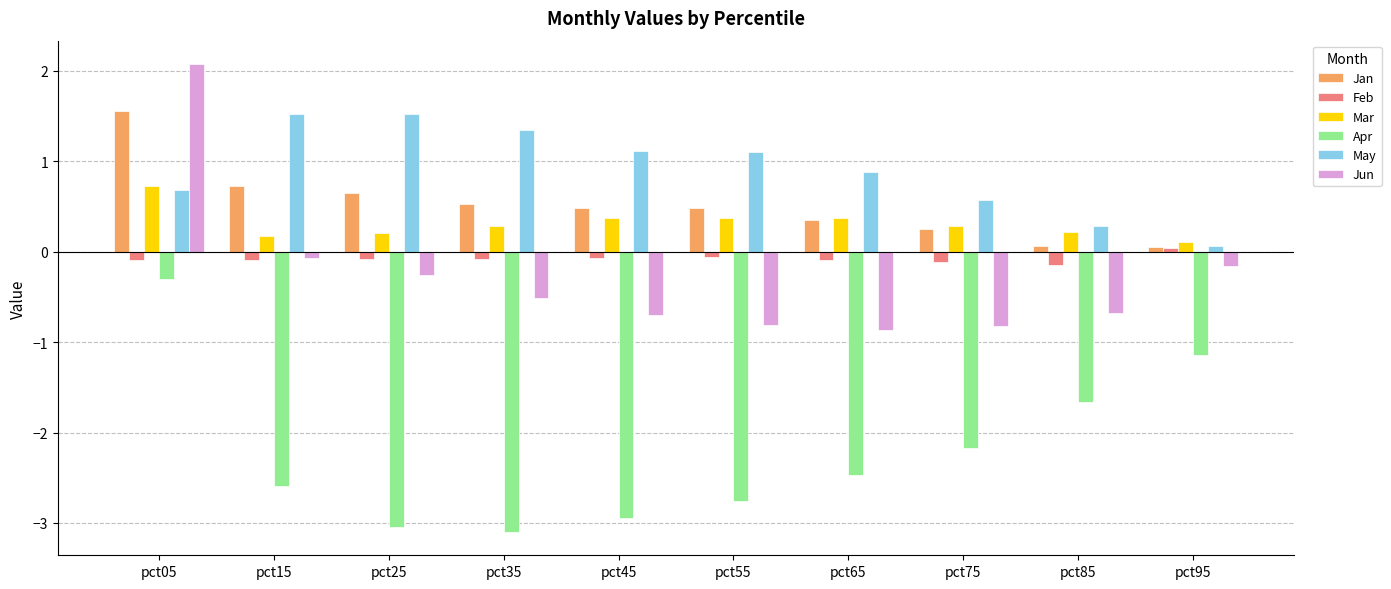

What is the difference between the maximum and second lowest values in the May series?

1.2